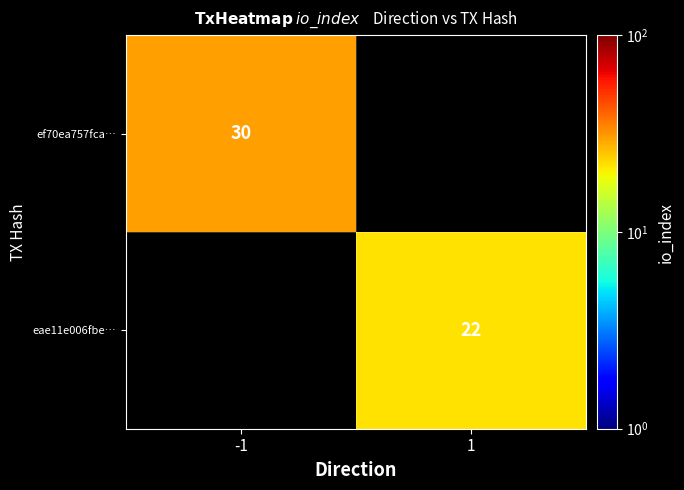

Is the value of eae11e006fbe… at 1 greater than the value of ef70ea757fca… at -1?

No